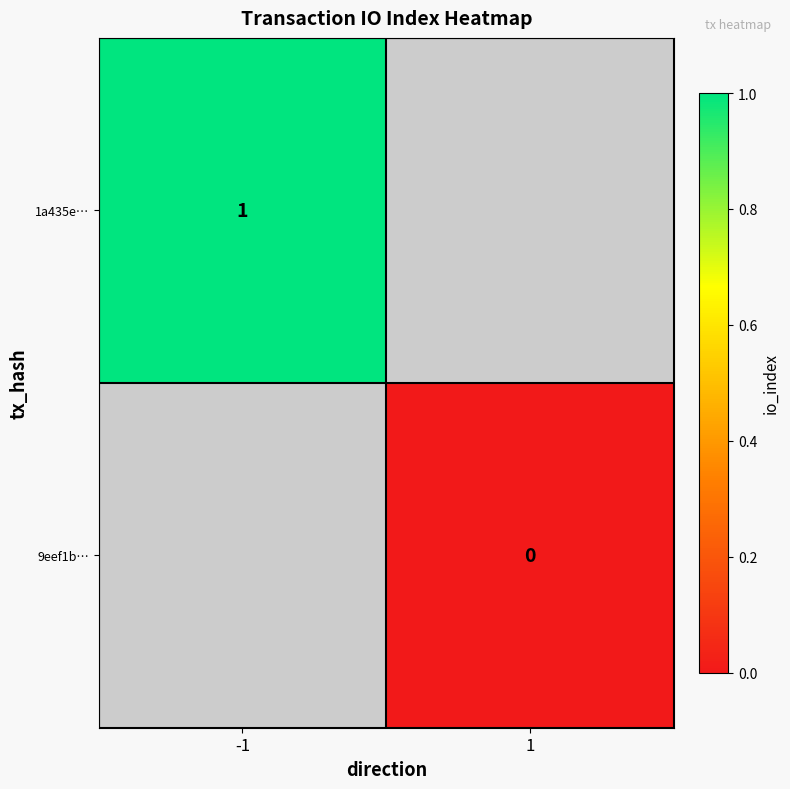

The value of 1a435e… at -1 is 1. True or false?

True